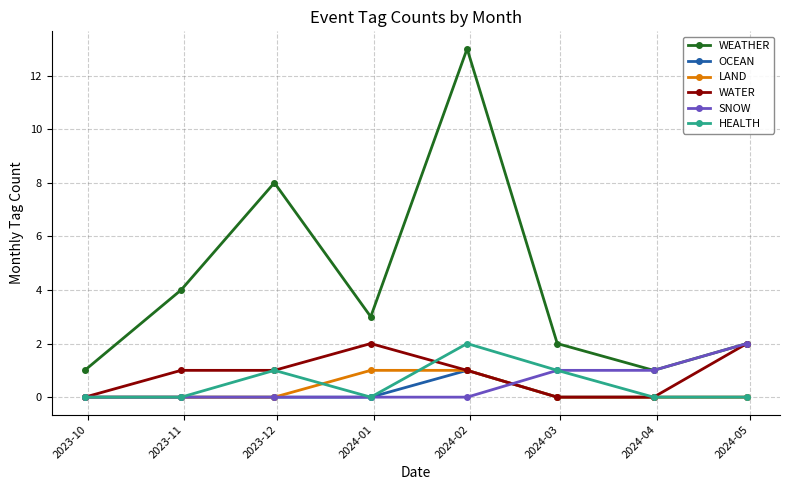

What is the value of the SNOW point at the 7th from the left?

1